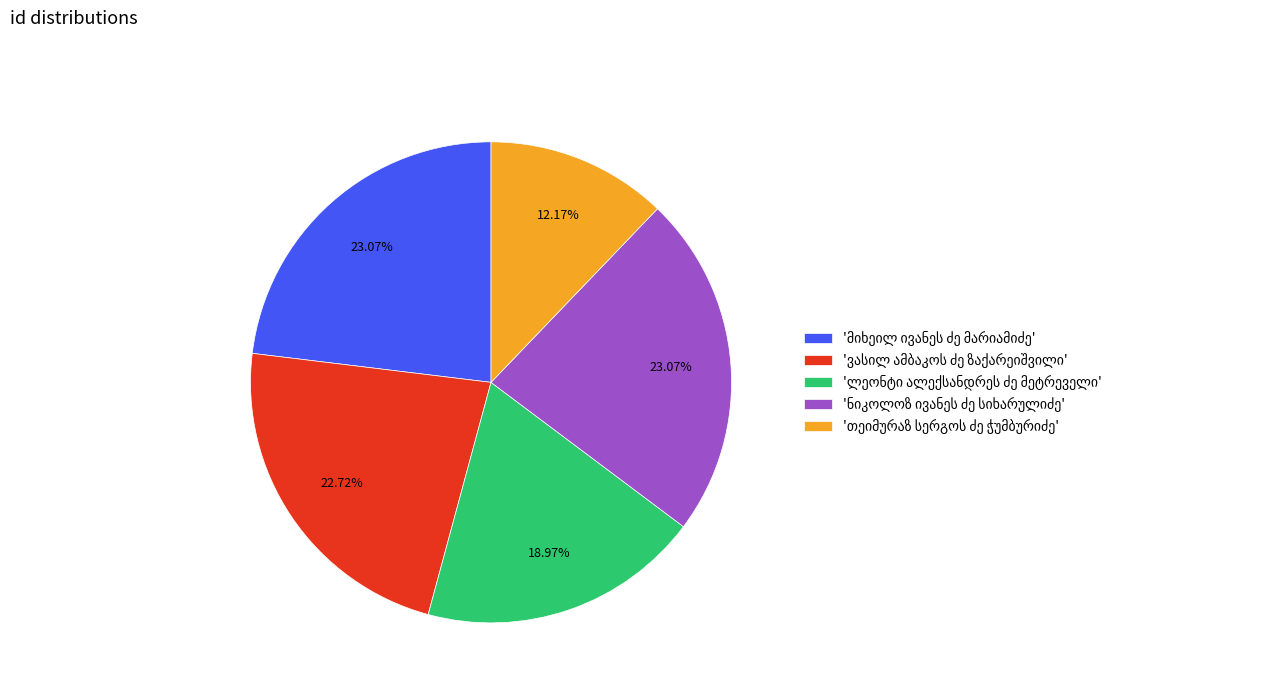

Is there any slice that represents more than half of the pie?

No